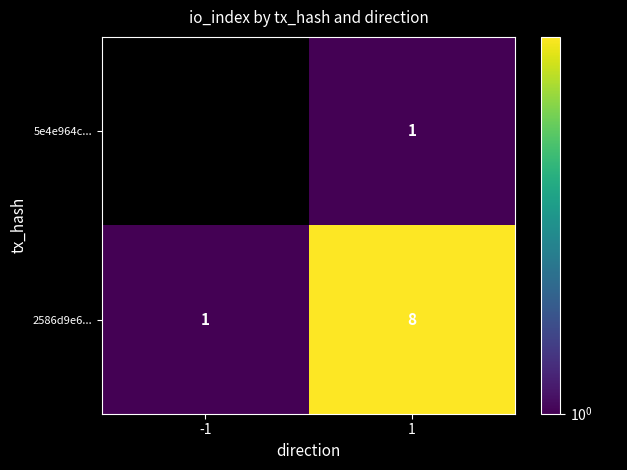

What is the sum of the 2586d9e6... values at -1 and 1?

9